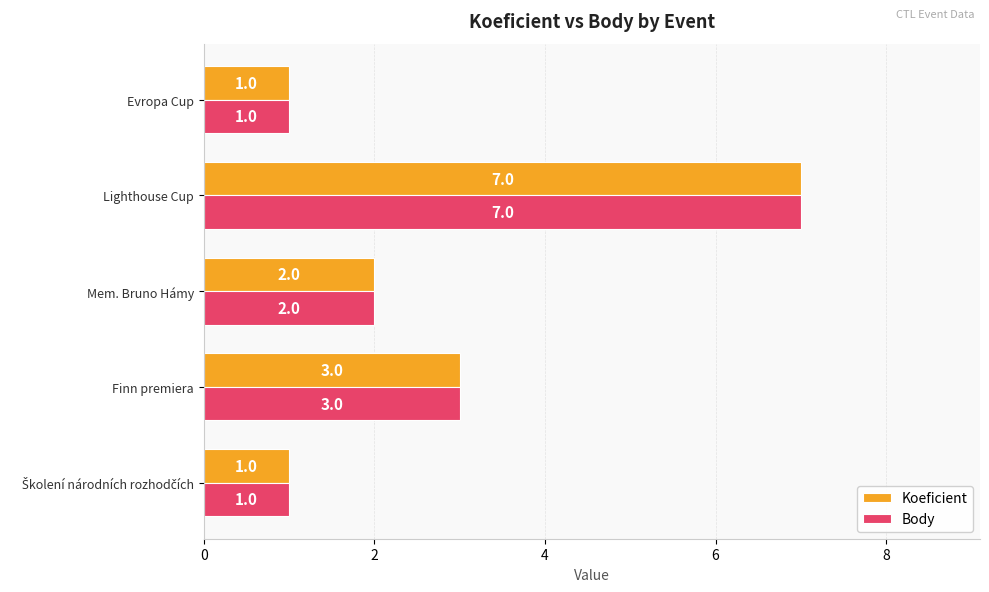

Which category has the highest value in the Koeficient series?

Lighthouse Cup